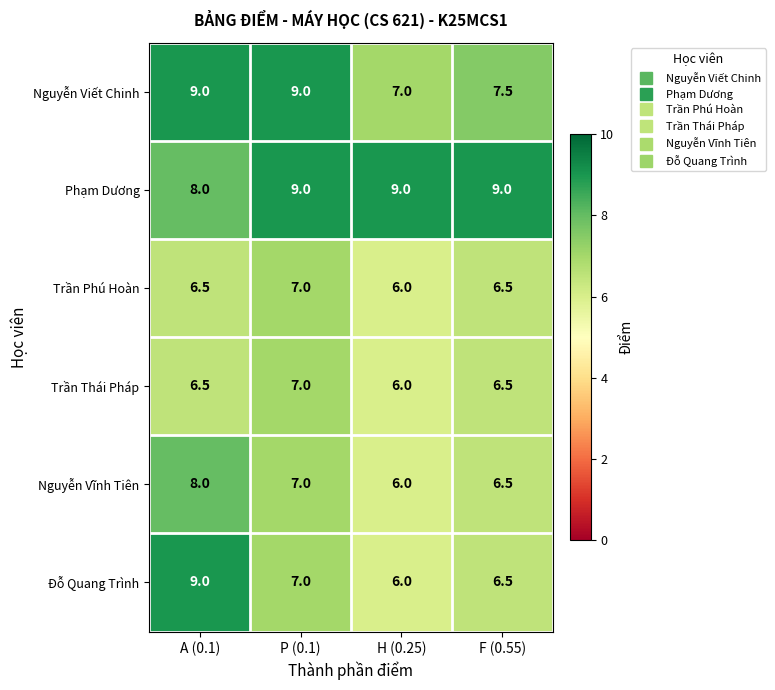

The Trần Thái Pháp series shows 6.5 at A (0.1). True or false?

True